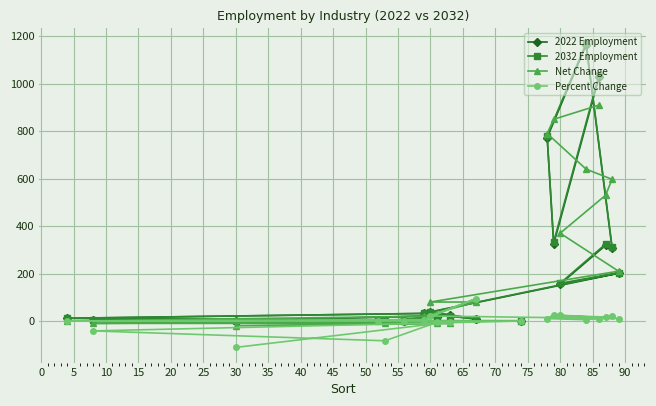

Which label corresponds to the smallest value in the chart?

30